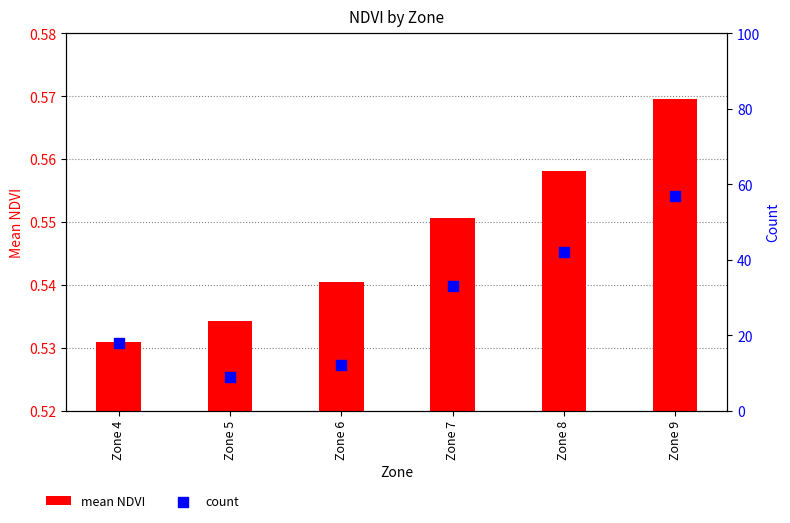

Which series has the widest spread of Y values?

count